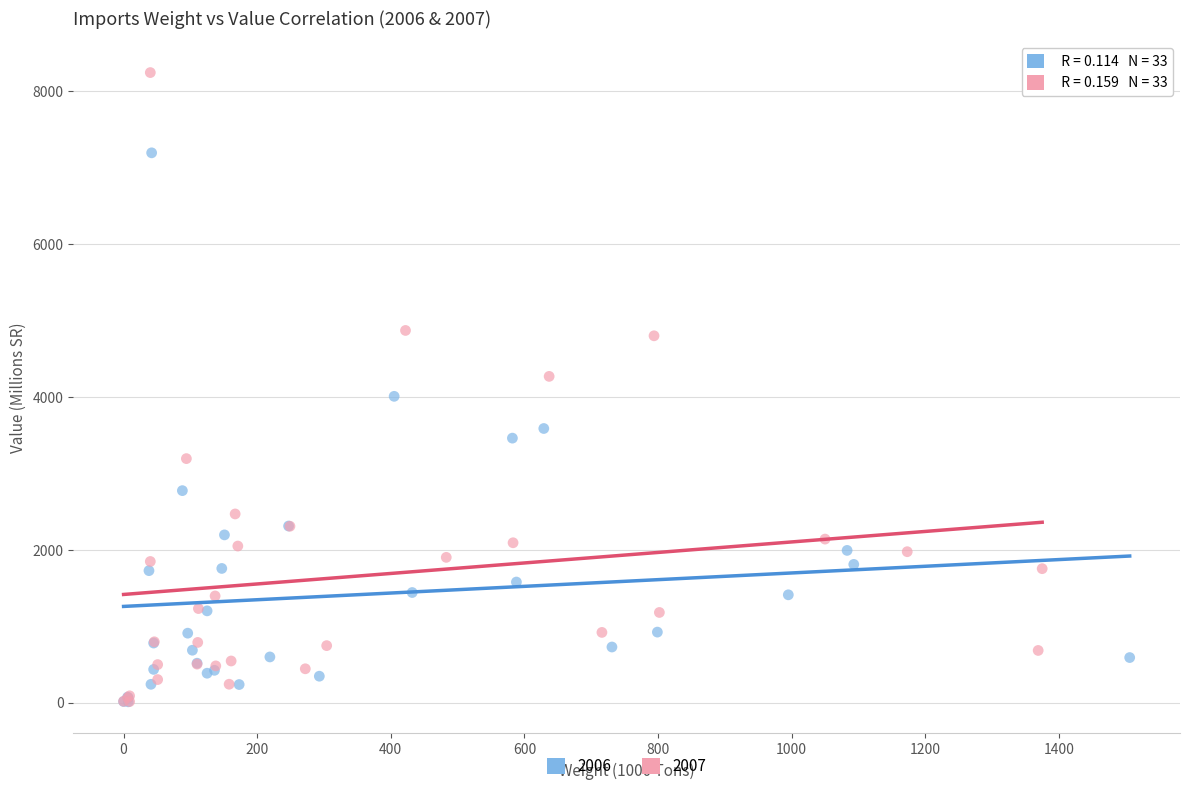

Which series has the widest spread of Y values?

2007